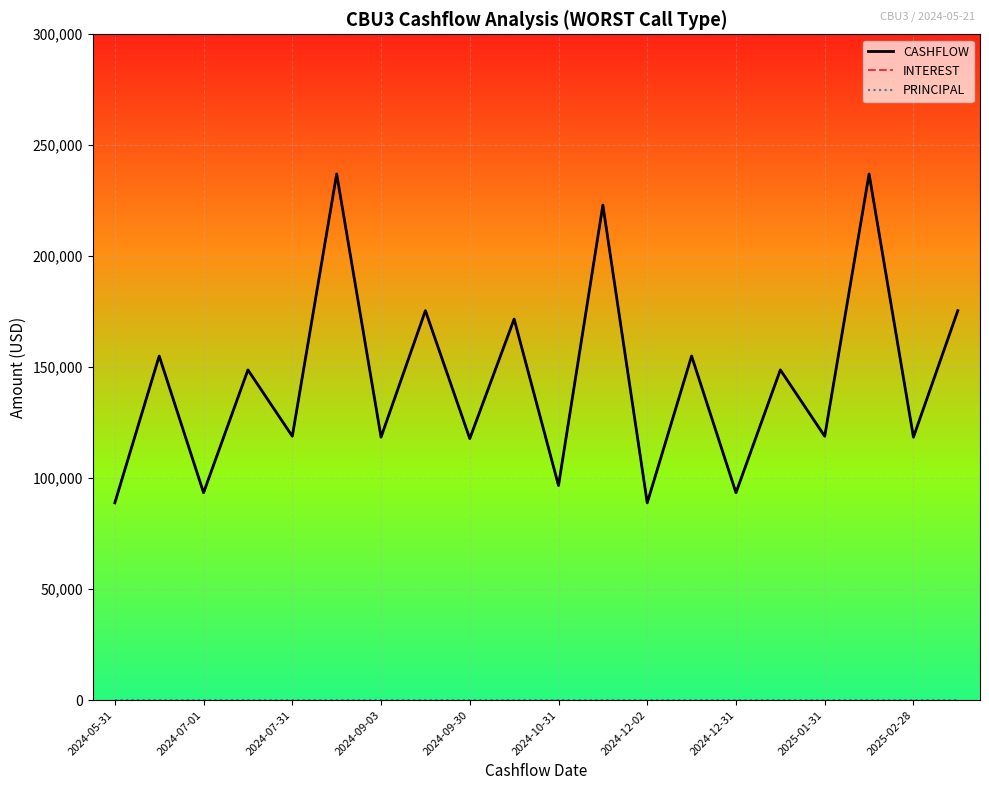

Is this an area chart (filled region under the line)?

No